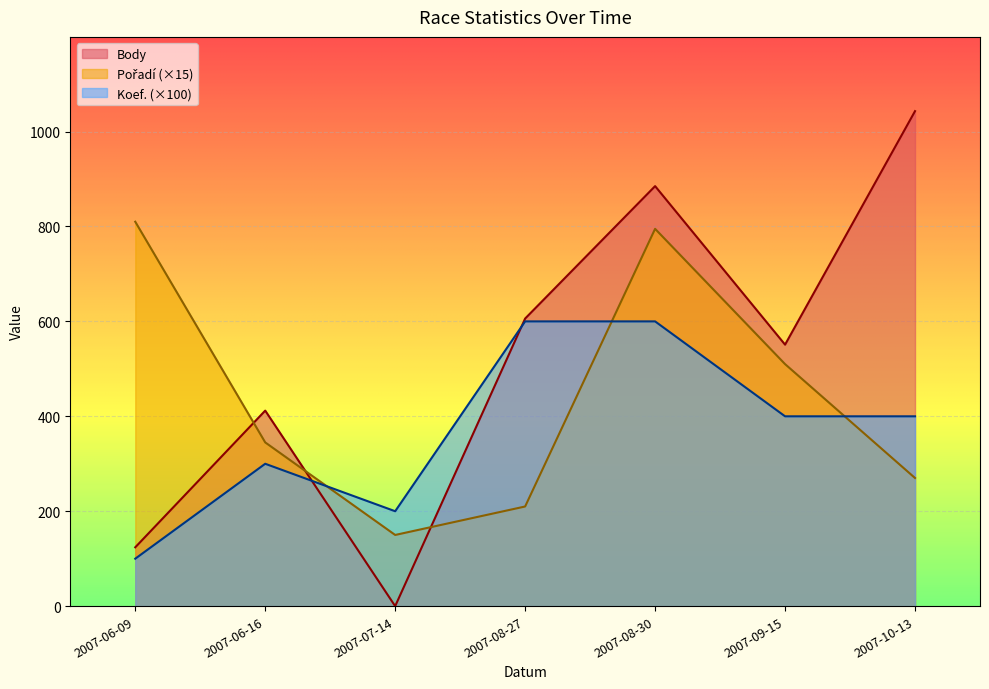

What is the difference between the maximum and second lowest values in the Pořadí series?

600